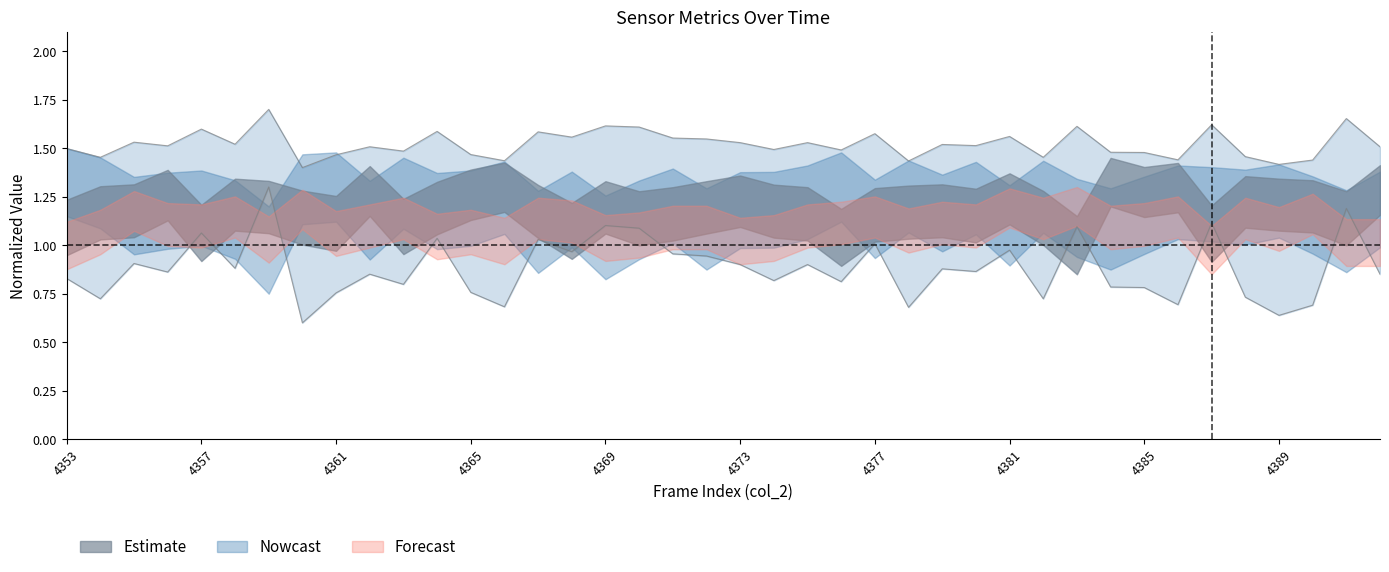

At how many categories does at least one series exceed 1?

40